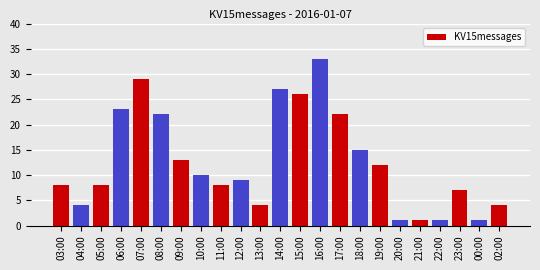

How many bars are there in total?

23